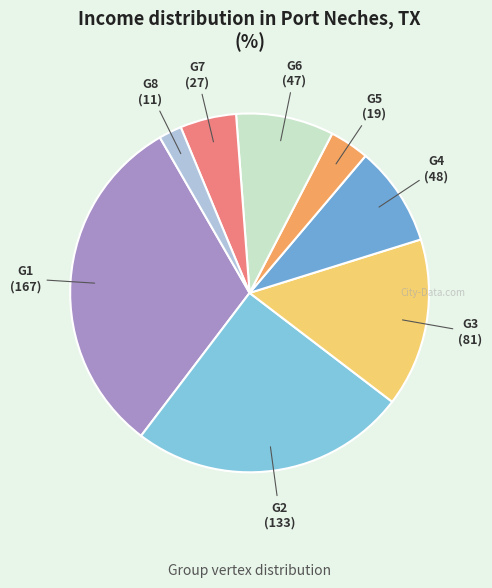

How many slices are in this pie chart?

8